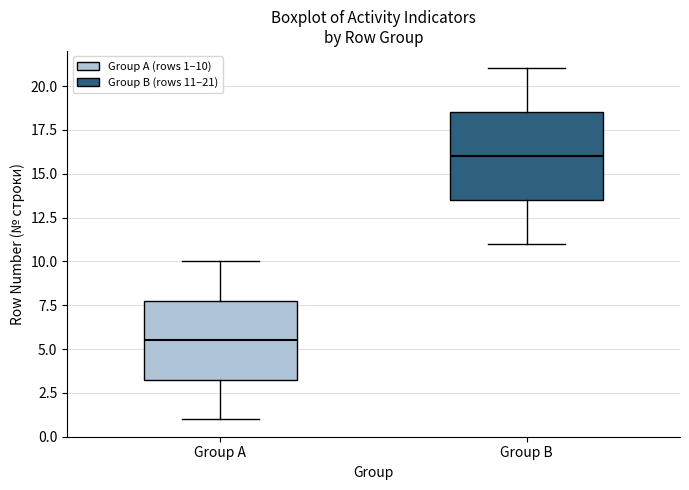

Which box's median line is the lowest?

Group A